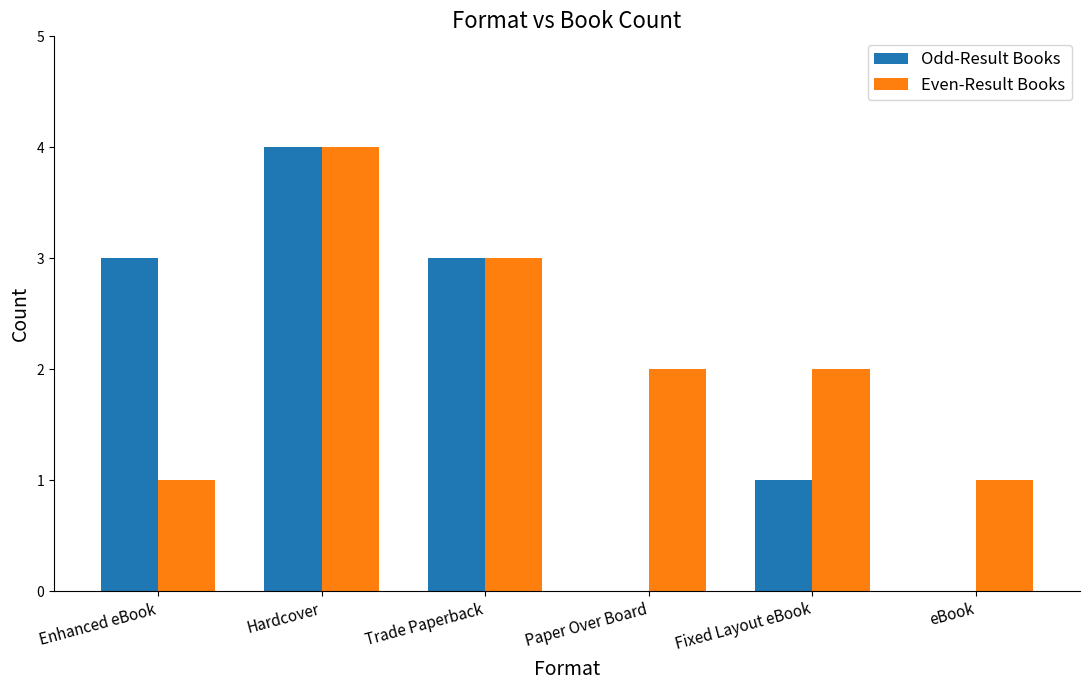

Is it true that Even-Result Books equals 1 at Enhanced eBook?

True